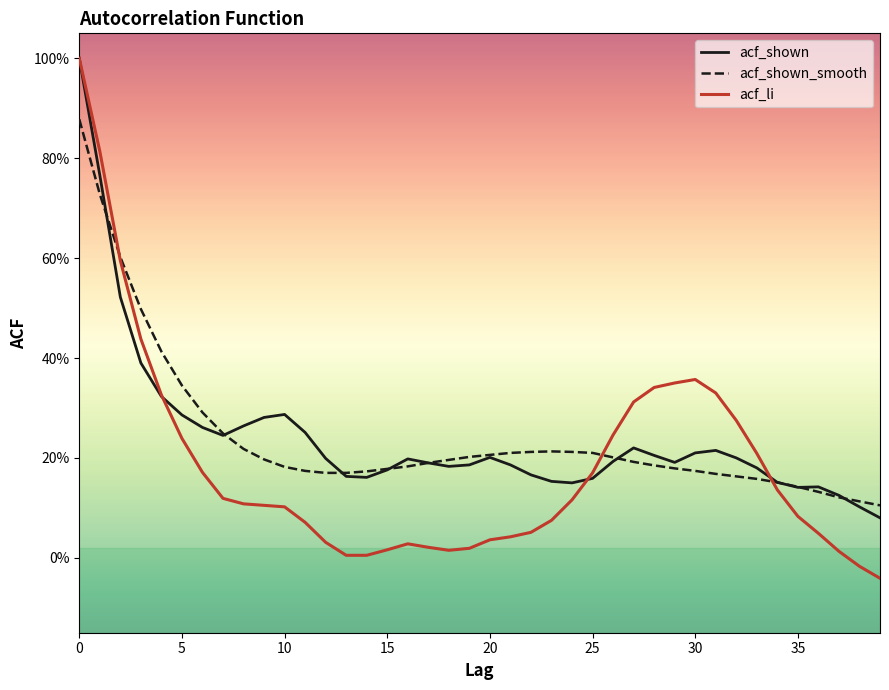

Which series has the largest range (max minus min)?

acf_li